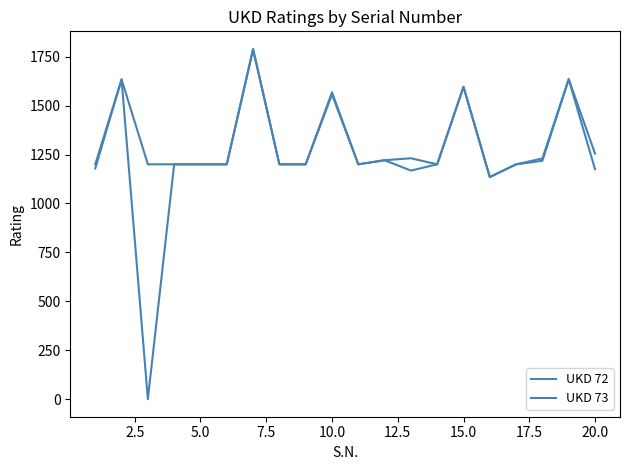

Does the chart display data point markers on the line(s)?

No